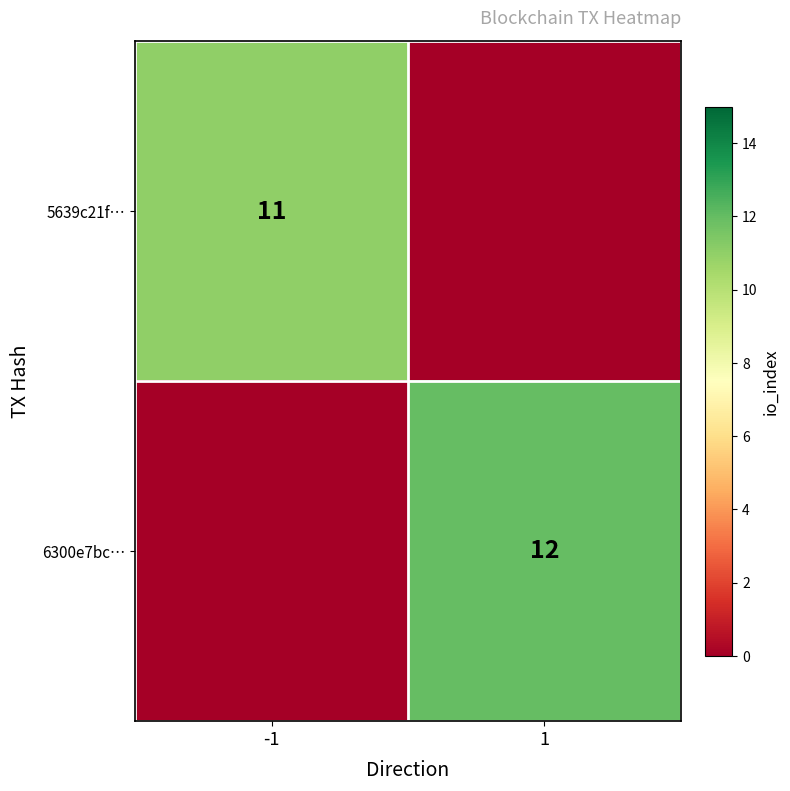

Is it true that 6300e7bc… equals 17 at 1?

False